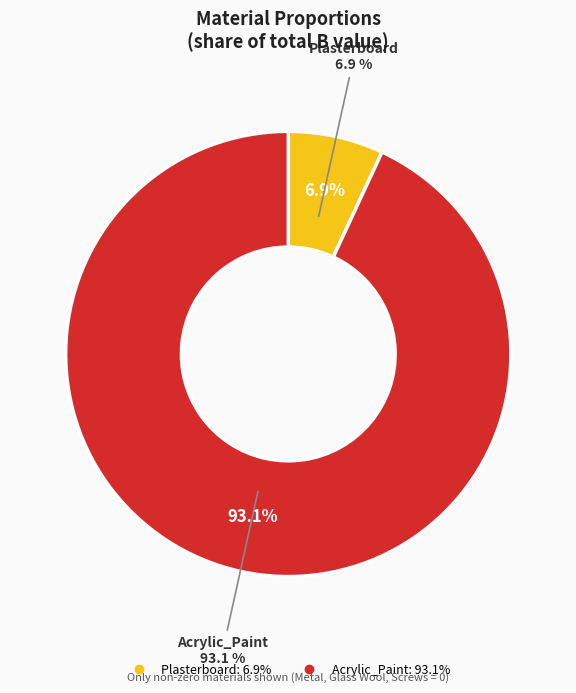

The Plasterboard slice represents 21% of the pie. True or false?

False